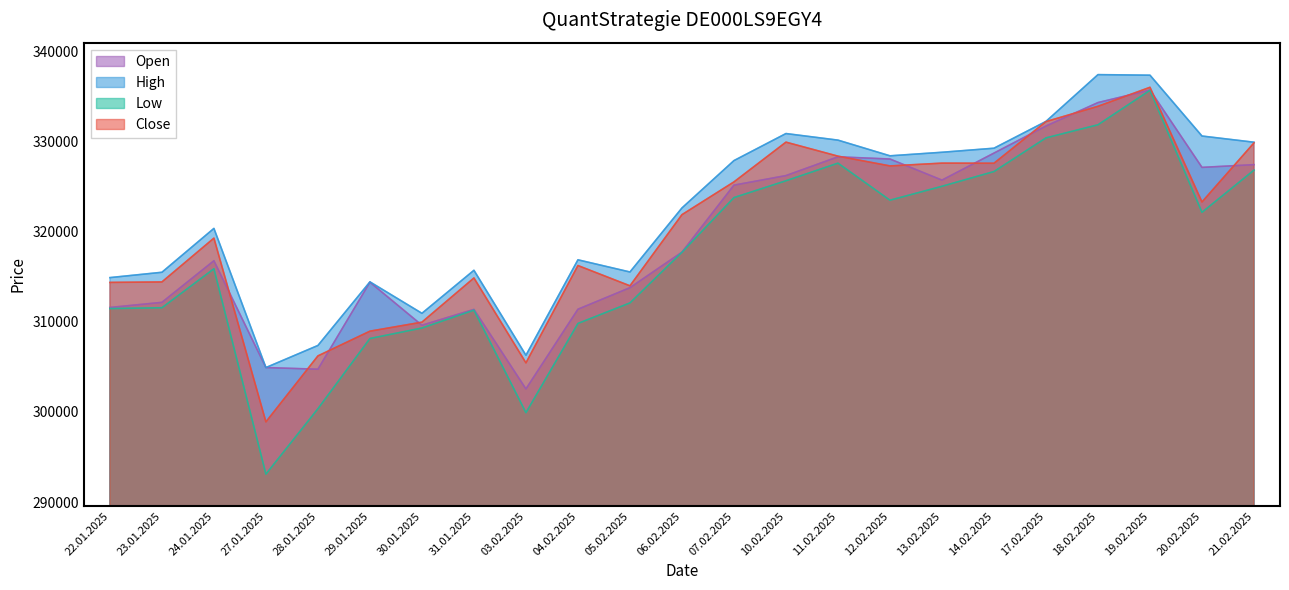

True or false: Open has a value of 133008 at 12.02.2025.

False